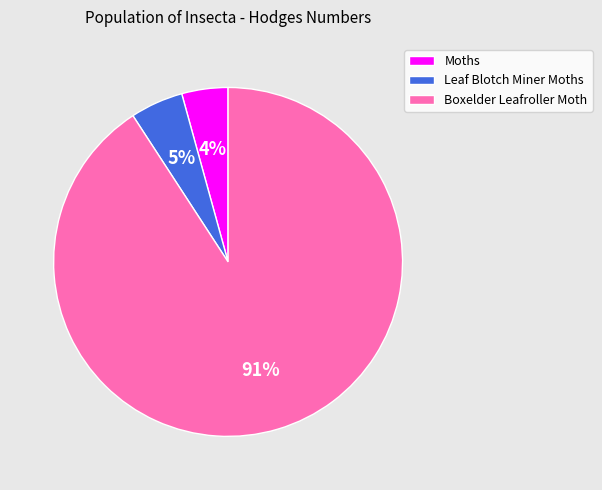

Count the number of slices in the pie.

3